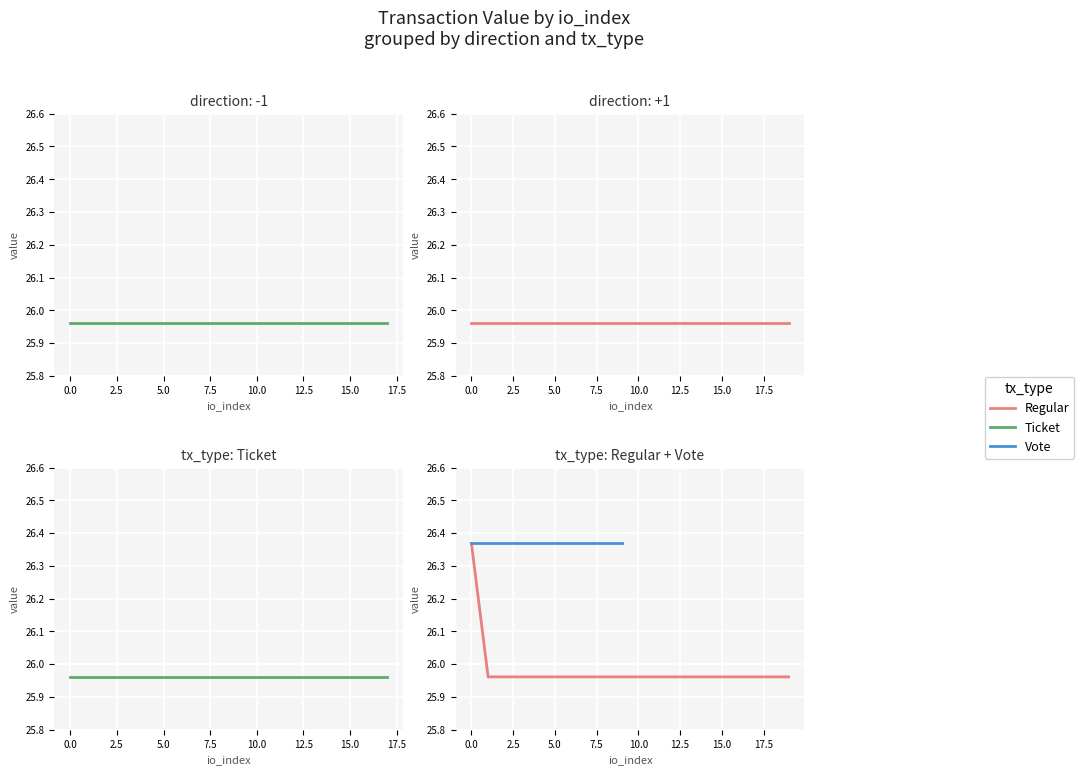

True or false: Regular and Vote intersect in this chart.

False